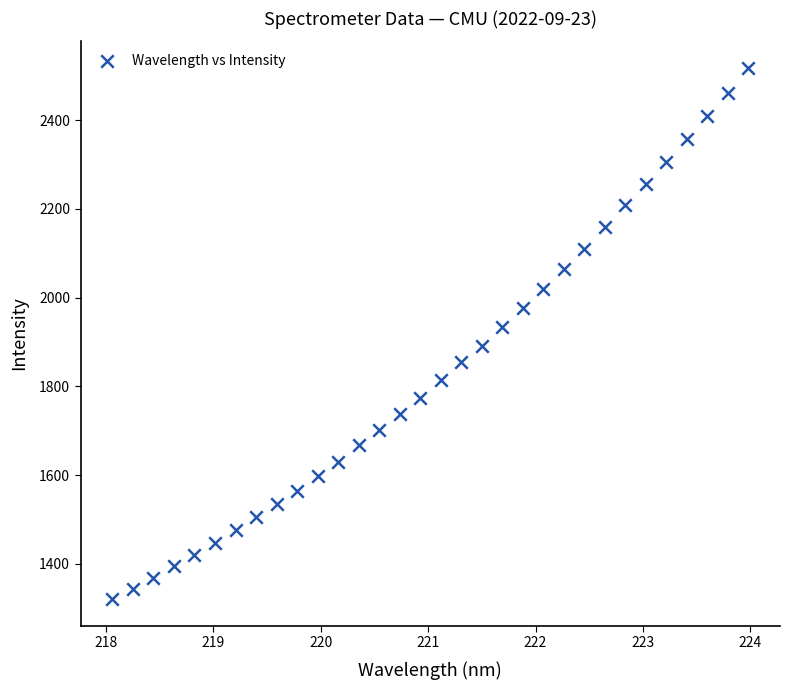

What is the range of X values (max minus min)?

5.9